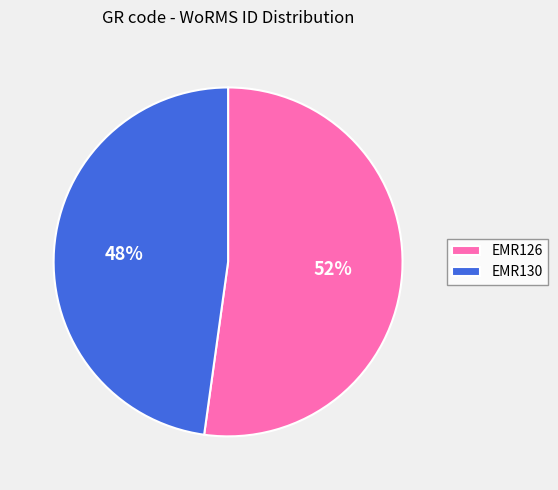

Is it true that EMR130 is 48% of the pie?

True